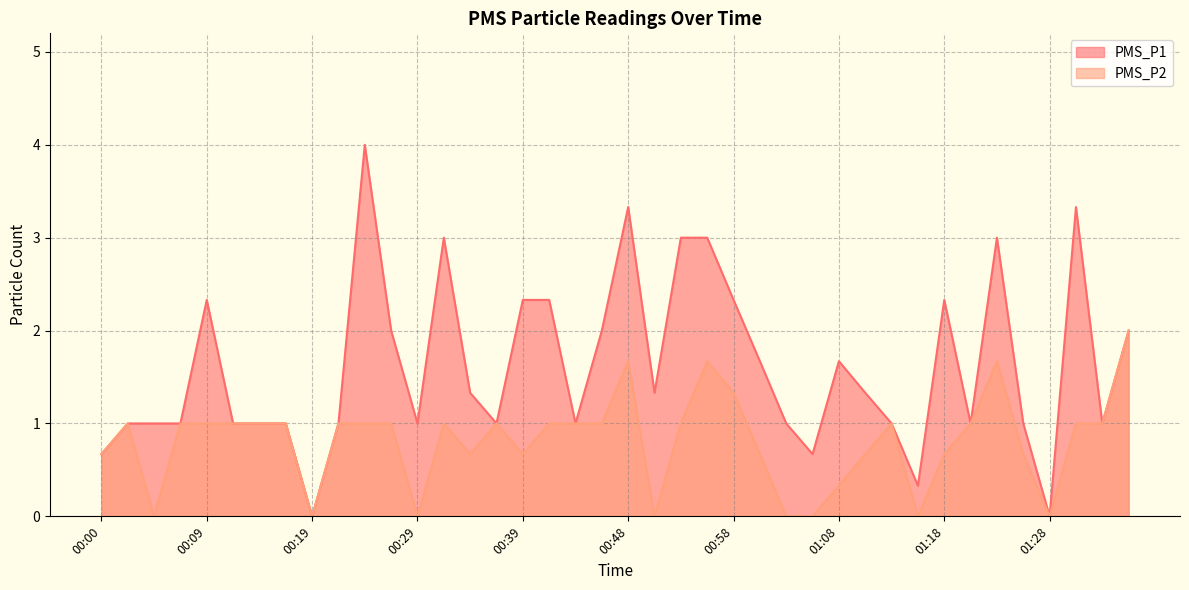

Which category has the lowest value across all series?

00:19